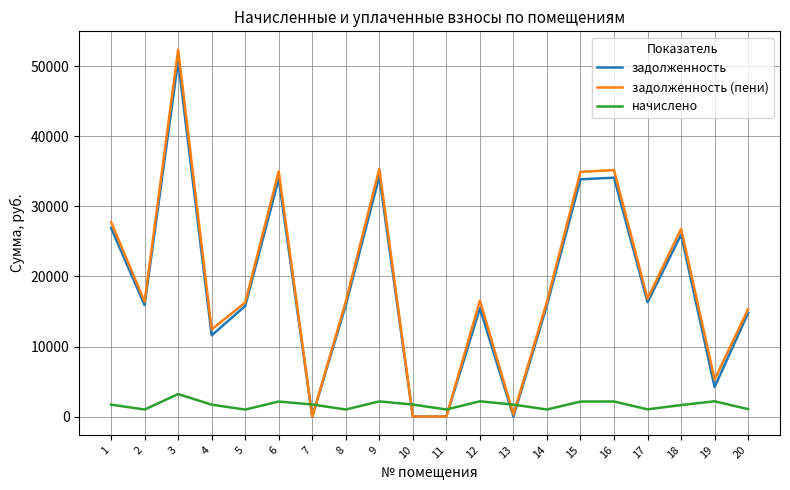

Which series has the largest total across all categories?

задолженность (пени)